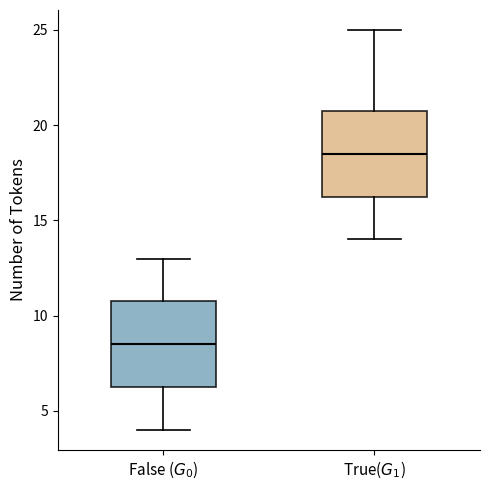

Reading left to right, transcribe this box plot: for each box, give where its median line is, the range the box spans, and where its two whiskers end, as read against the y-axis. The values are not printed on the chart, so give them approximately, as read against the axis.

False ($G_0$): median 8.5, box 6.5 to 11.0, whiskers 4.0 to 13.0
True($G_1$): median 18.5, box 16.5 to 21.0, whiskers 14.0 to 25.0